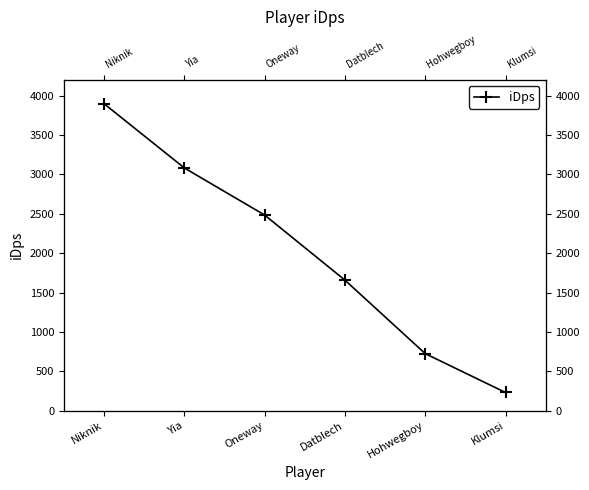

Count the number of values greater than 2483.

3